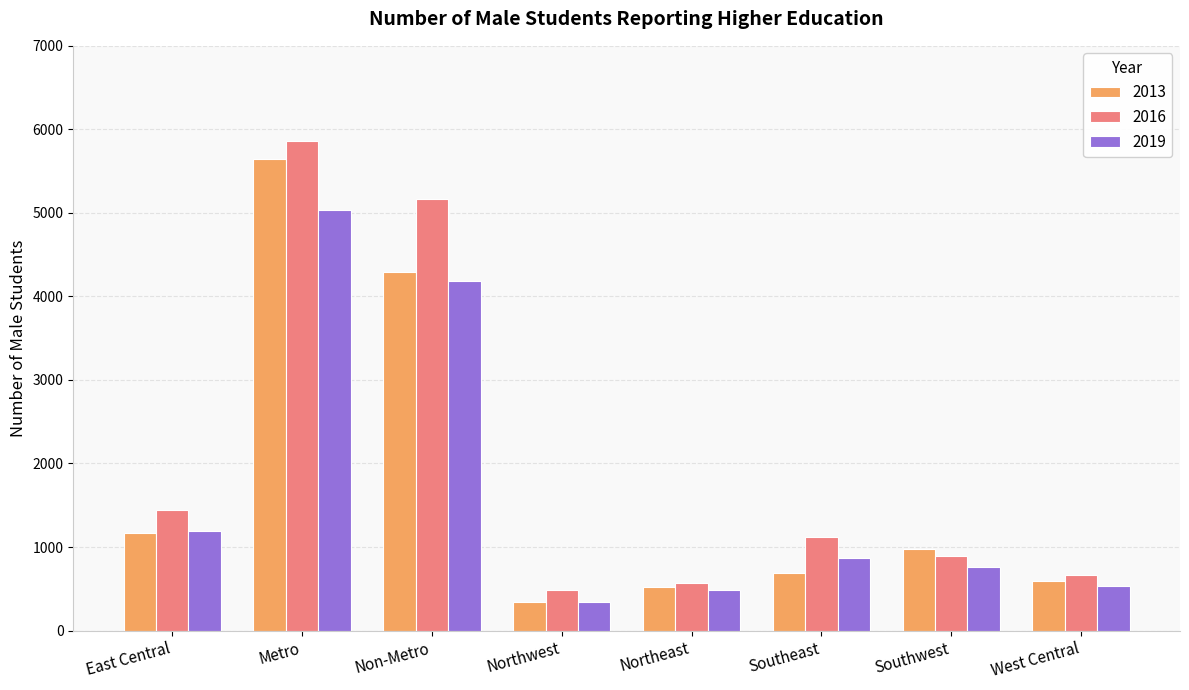

How many bars are there in total?

24